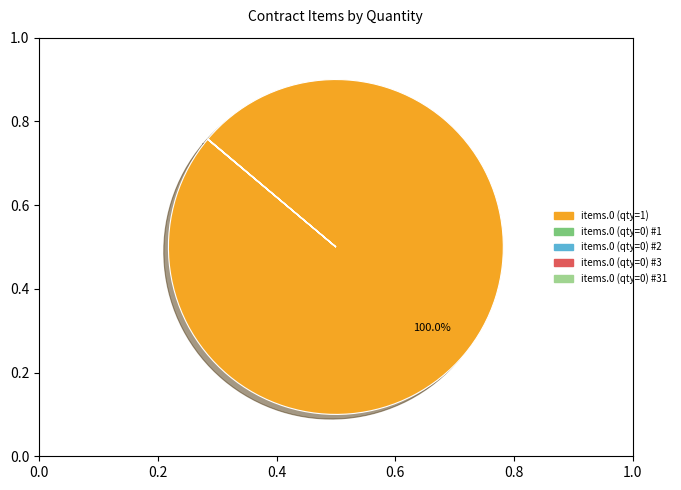

Is there any slice that represents more than half of the pie?

Yes